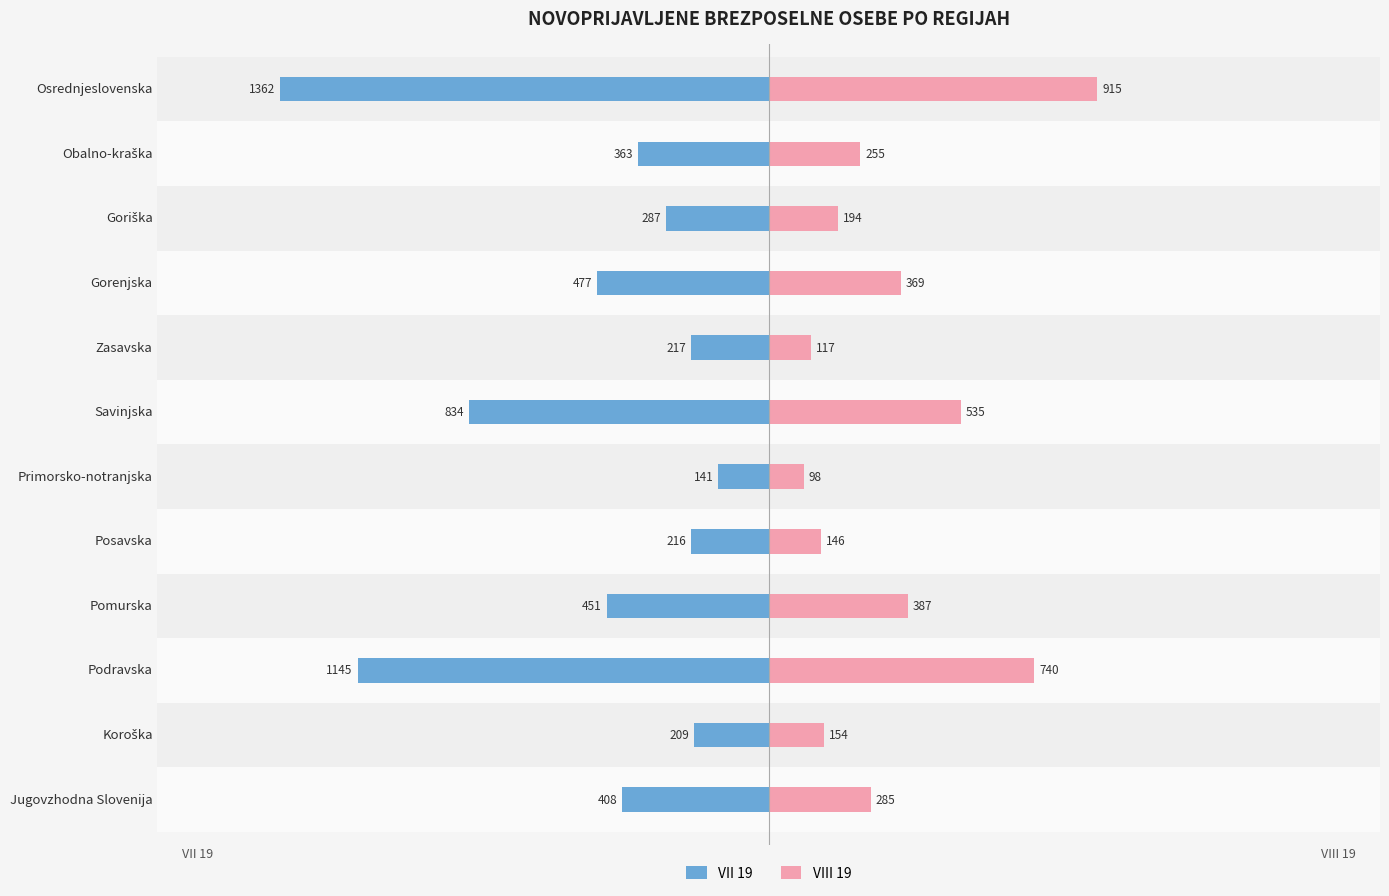

What is the sum of all VII 19 values?

-6110